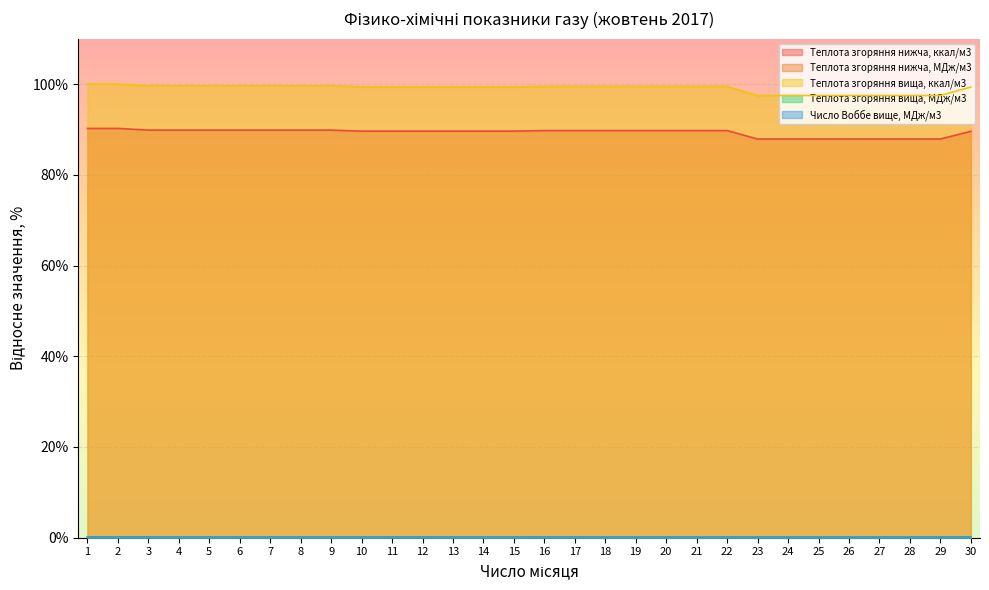

Which series has the widest spread of values?

Теплота згоряння вища, ккал/м3